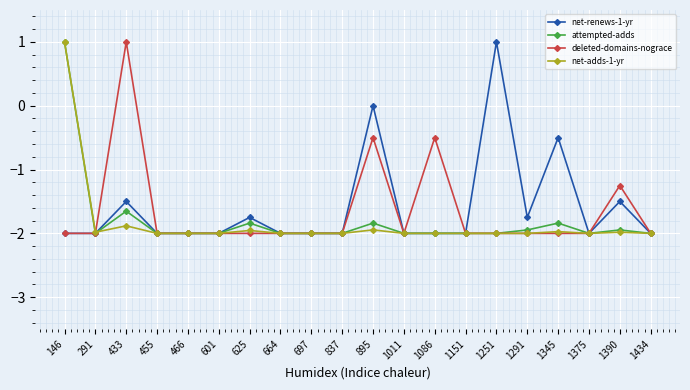

What are all the series names shown in the legend?

net-renews-1-yr, attempted-adds, deleted-domains-nograce, net-adds-1-yr